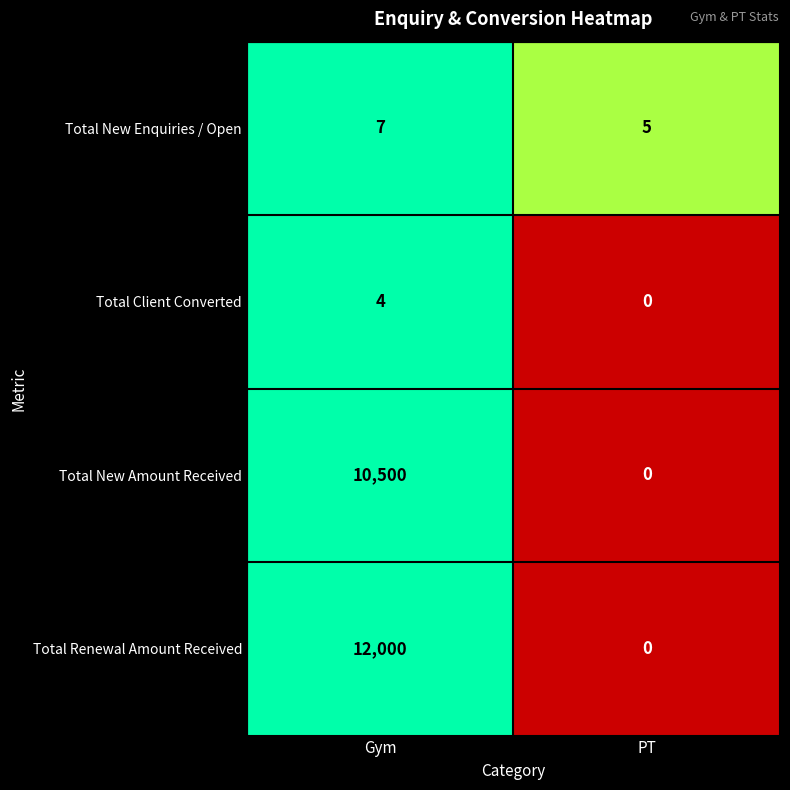

What is the greatest value displayed?

12000